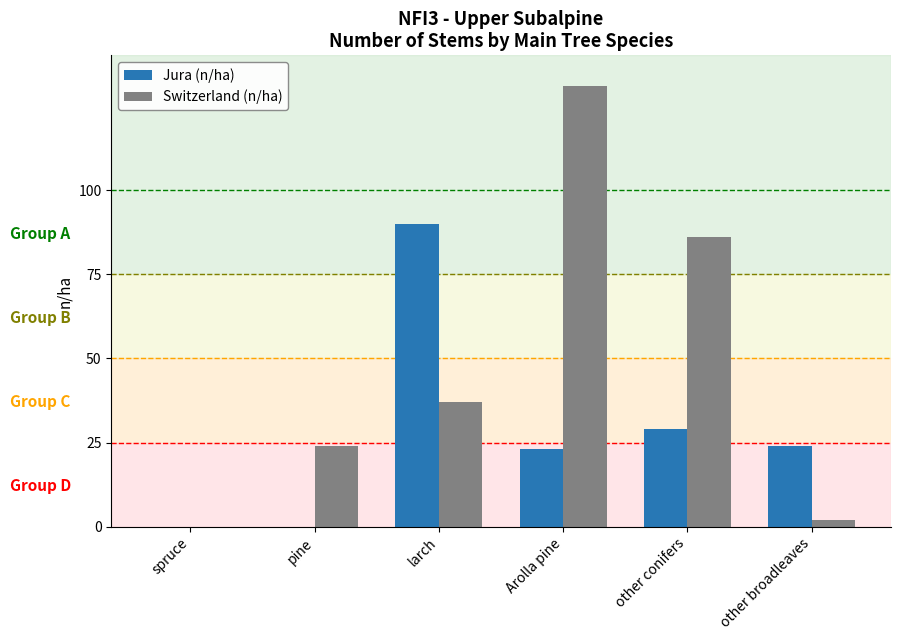

Between spruce and other conifers, which series saw the biggest shift?

Switzerland (n/ha)